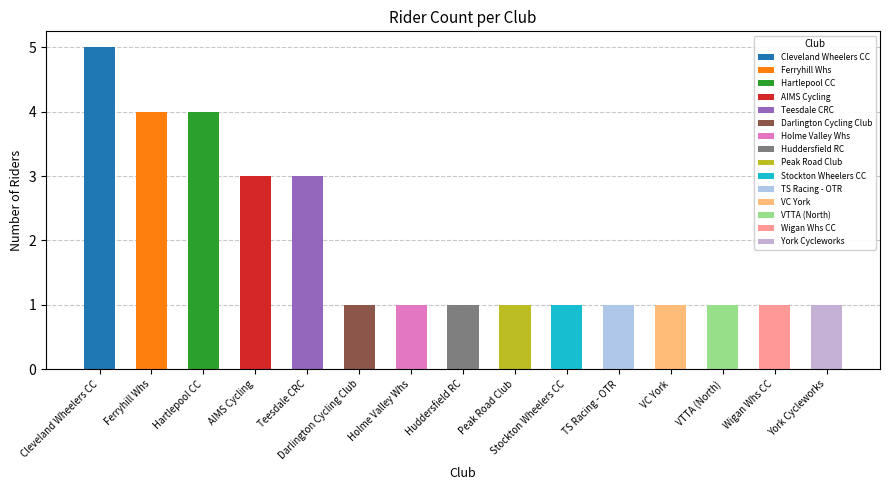

Reading left to right, what are all the values shown in this chart?

5	4	4	3	3	1	1	1	1	1	1	1	1	1	1